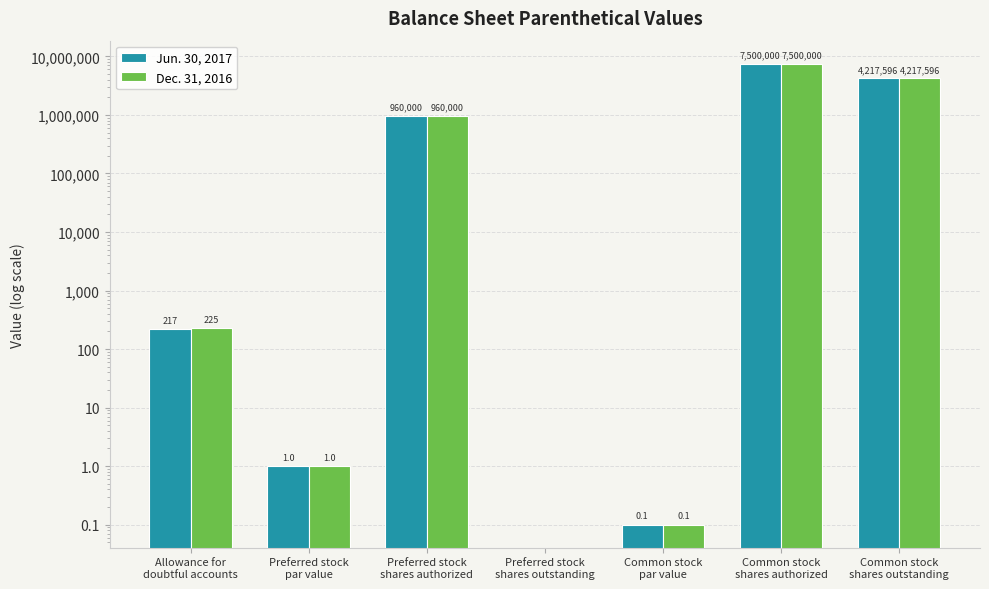

Reading left to right, what are all the values shown in this chart?

Jun. 30, 2017: Allowance for
doubtful accounts=217.0	Preferred stock
par value=1.0	Preferred stock
shares authorized=960000.0	Preferred stock
shares outstanding=0.0	Common stock
par value=0.1	Common stock
shares authorized=7500000.0	Common stock
shares outstanding=4217596.0
Dec. 31, 2016: Allowance for
doubtful accounts=225.0	Preferred stock
par value=1.0	Preferred stock
shares authorized=960000.0	Preferred stock
shares outstanding=0.0	Common stock
par value=0.1	Common stock
shares authorized=7500000.0	Common stock
shares outstanding=4217596.0